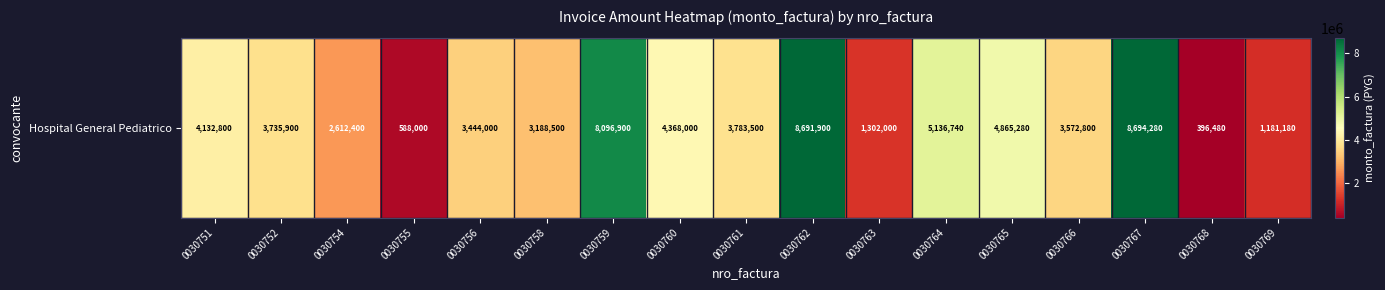

What is the sum of all values?

67790660